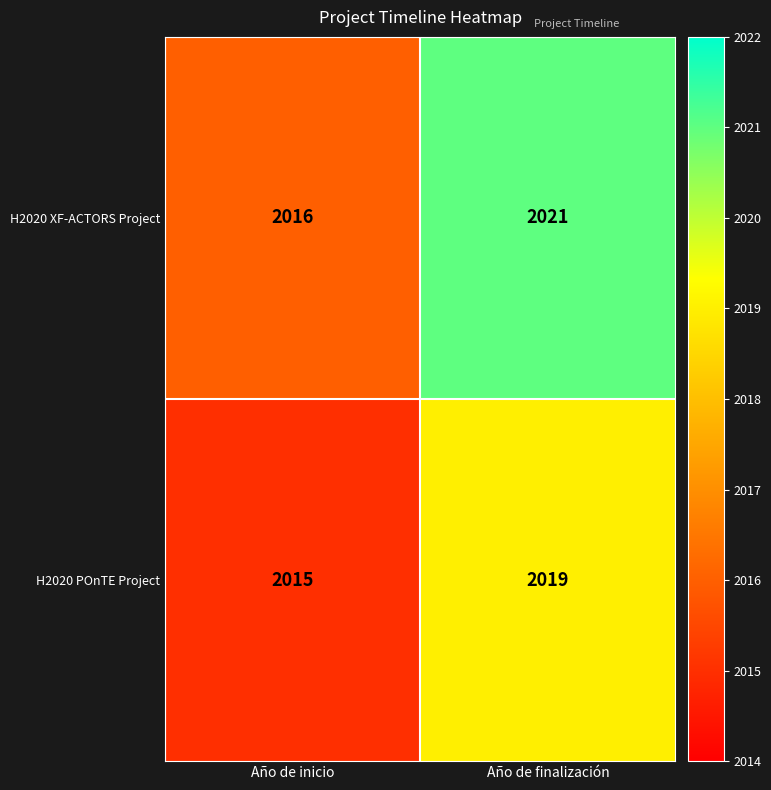

How many categories are shown in the chart?

2